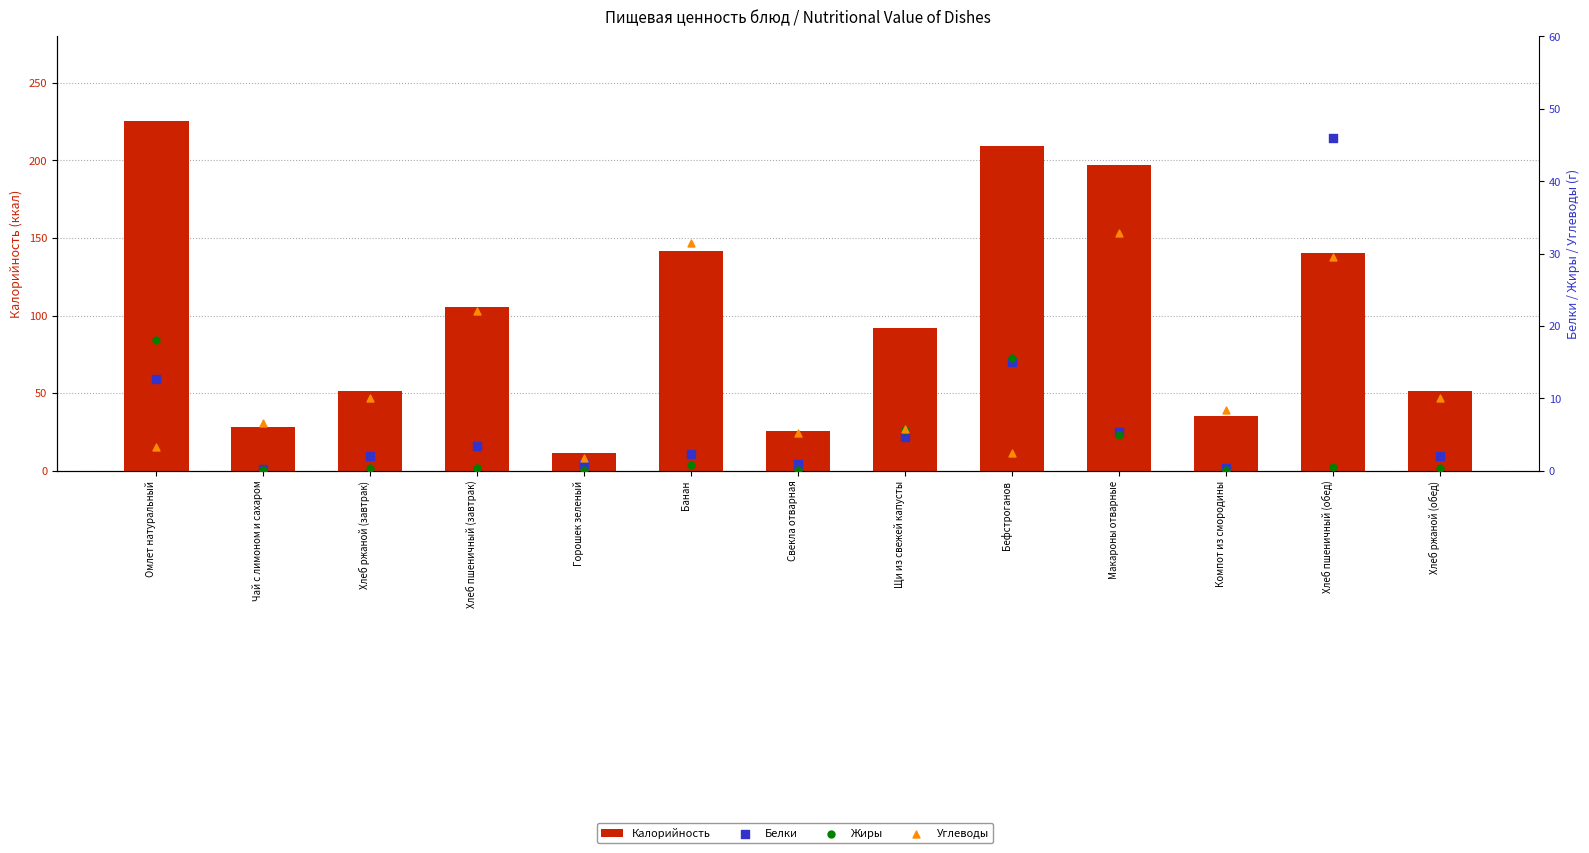

Which series has the largest total across all categories?

Калорийность